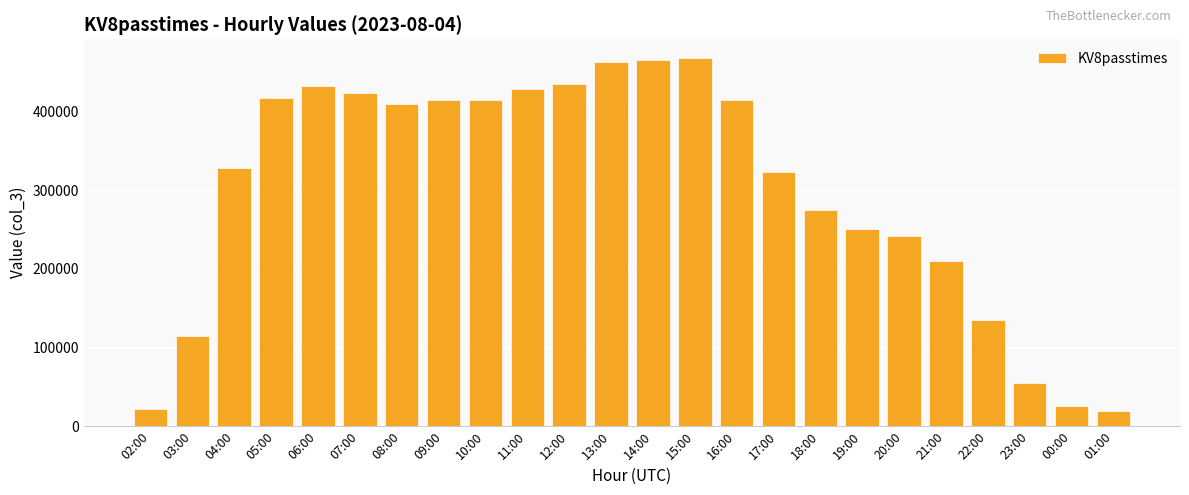

How many bars are there in total?

24